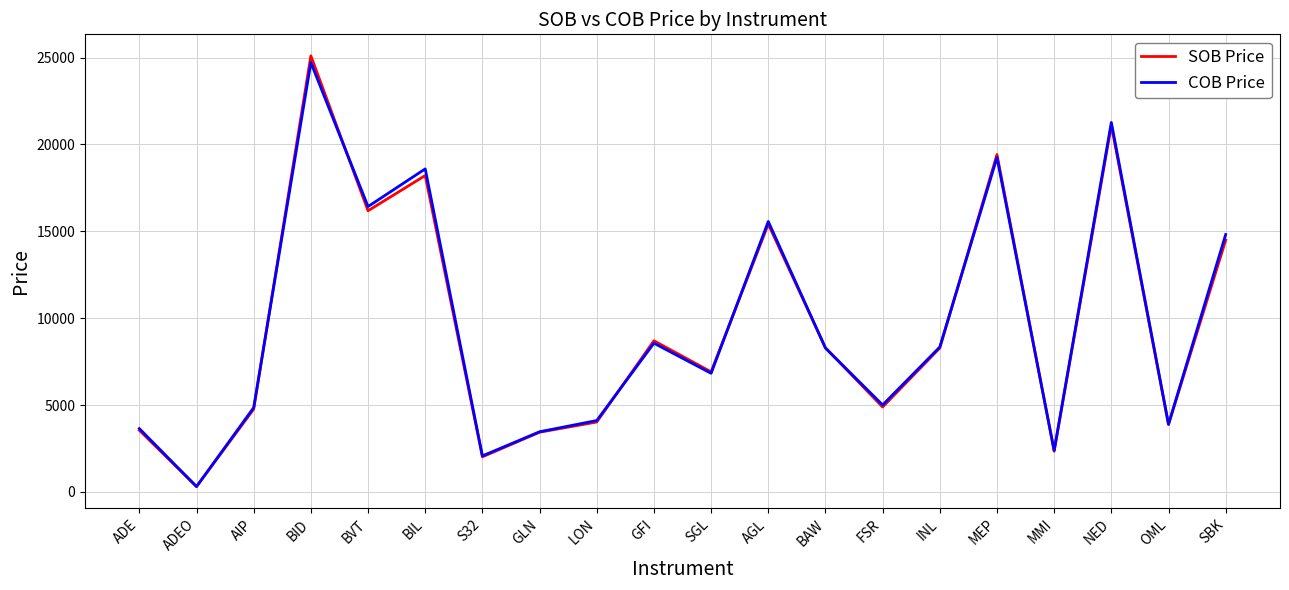

At how many categories does at least one series exceed 13423?

7